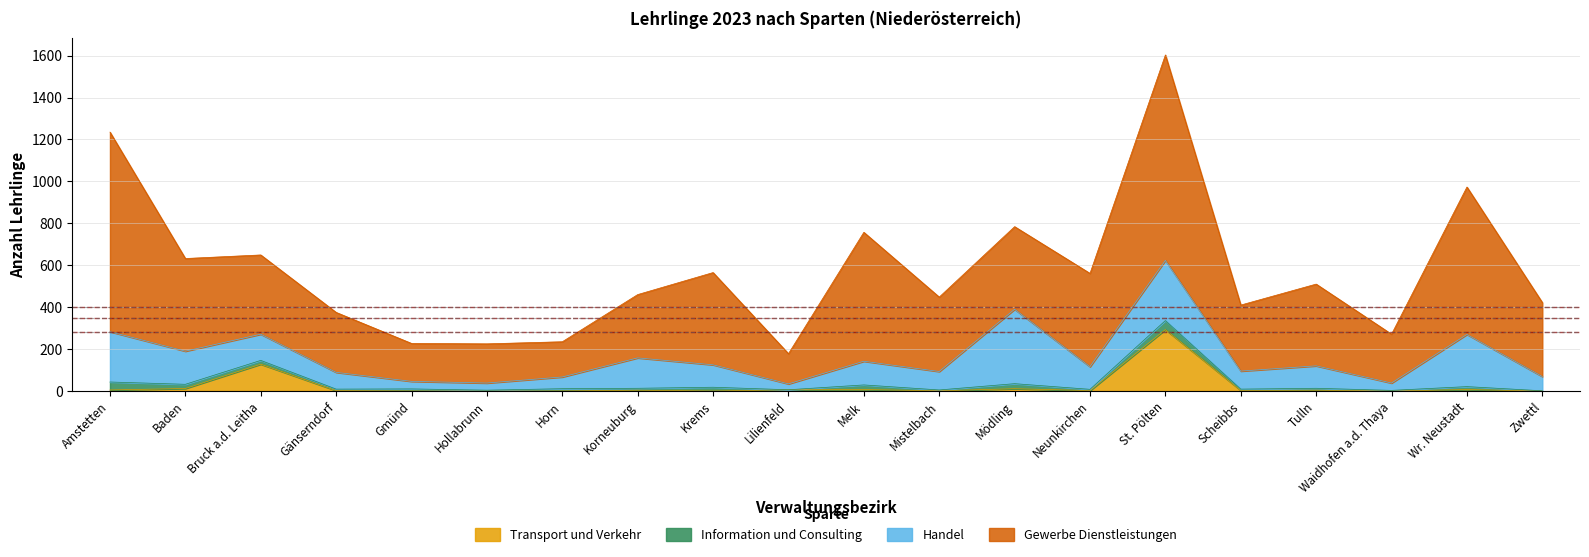

Does the chart have visible grid lines?

Yes